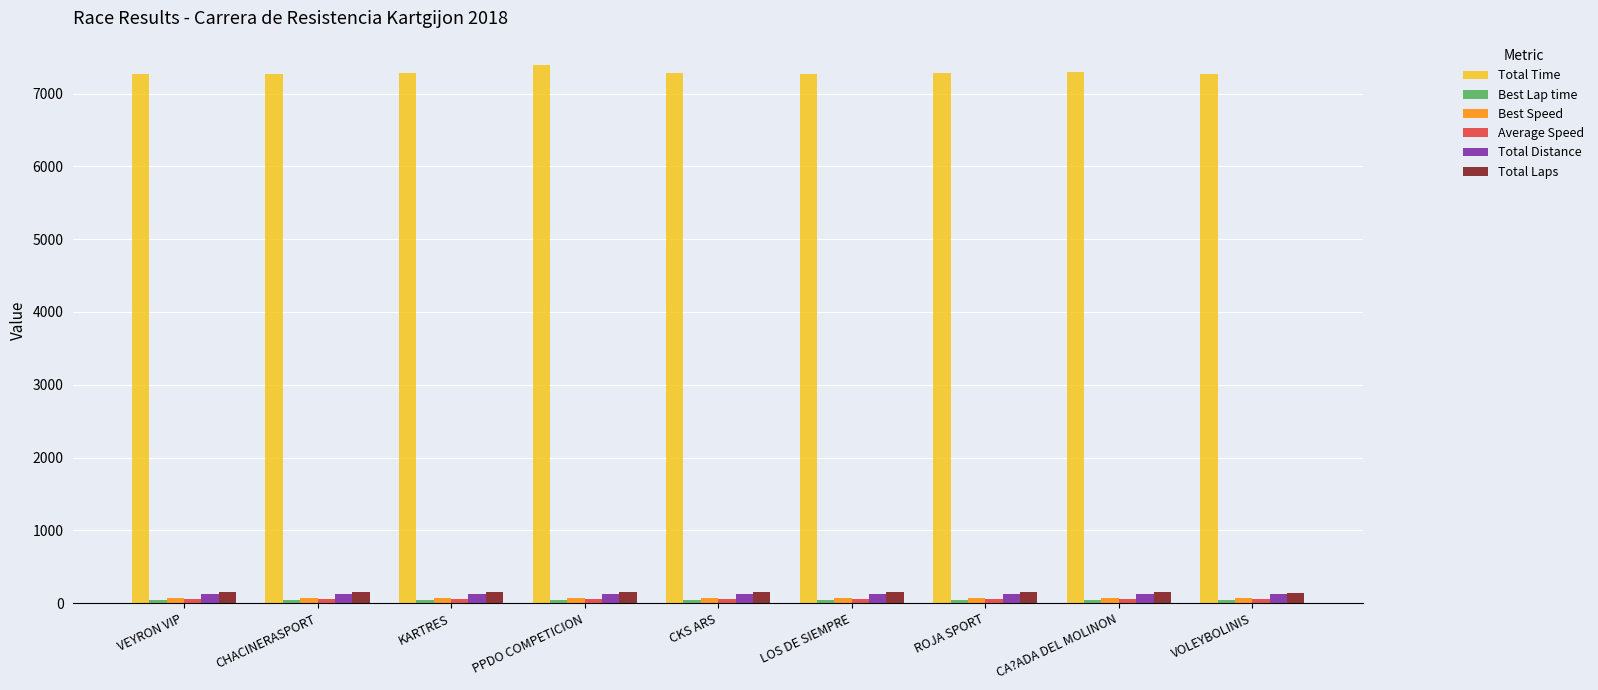

The value of Total Time at CHACINERASPORT is 7265.7. True or false?

True